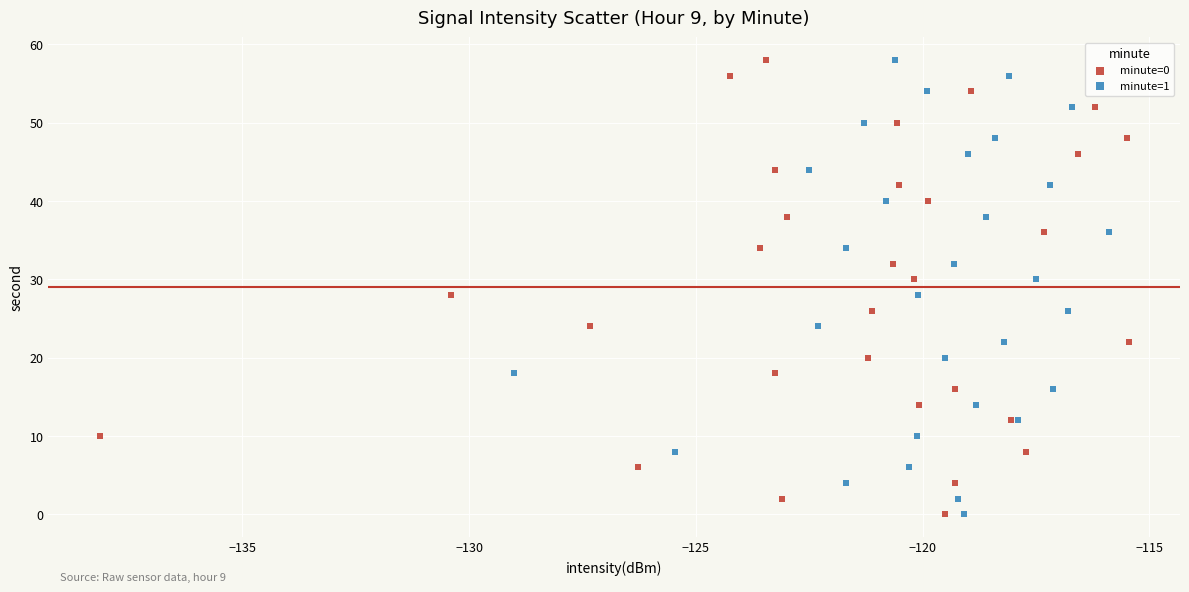

What are all the series names shown in the legend?

minute=0, minute=1